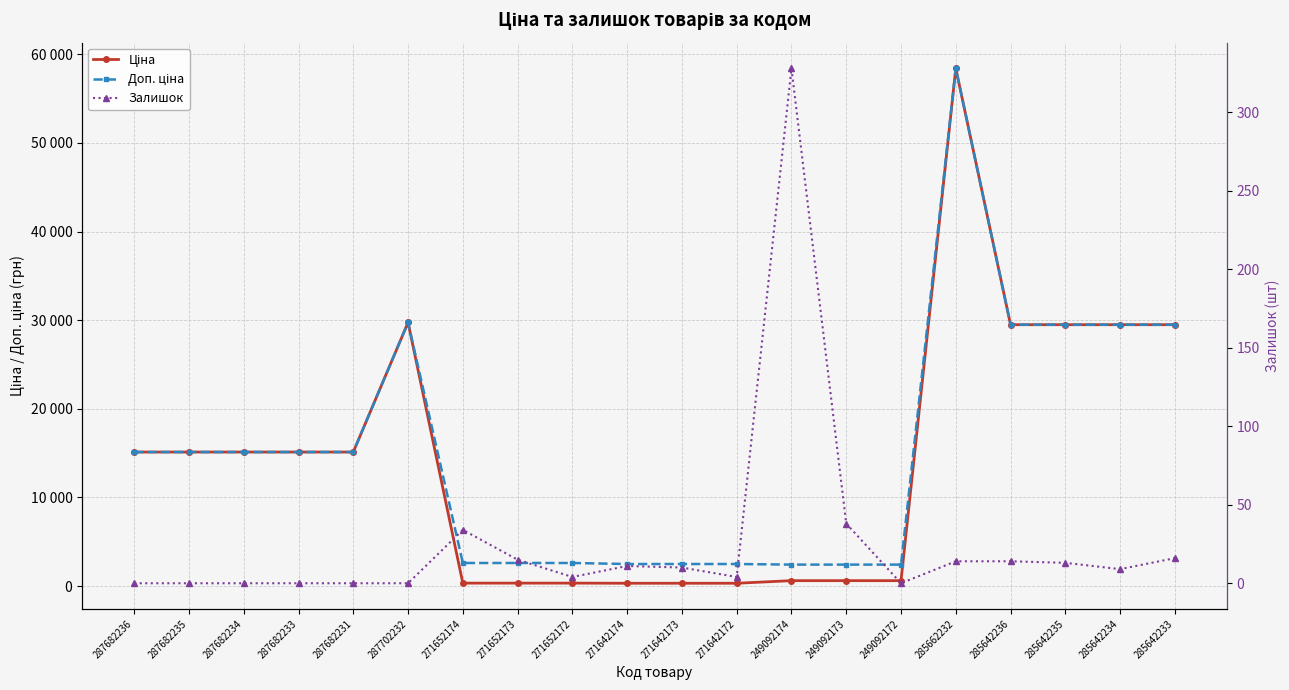

List the labels in order of Ціна value, largest first.

285662232, 287702232, 285642236, 285642235, 285642234, 285642233, 287682236, 287682235, 287682234, 287682233, 287682231, 249092174, 249092173, 249092172, 271652174, 271652173, 271652172, 271642174, 271642173, 271642172